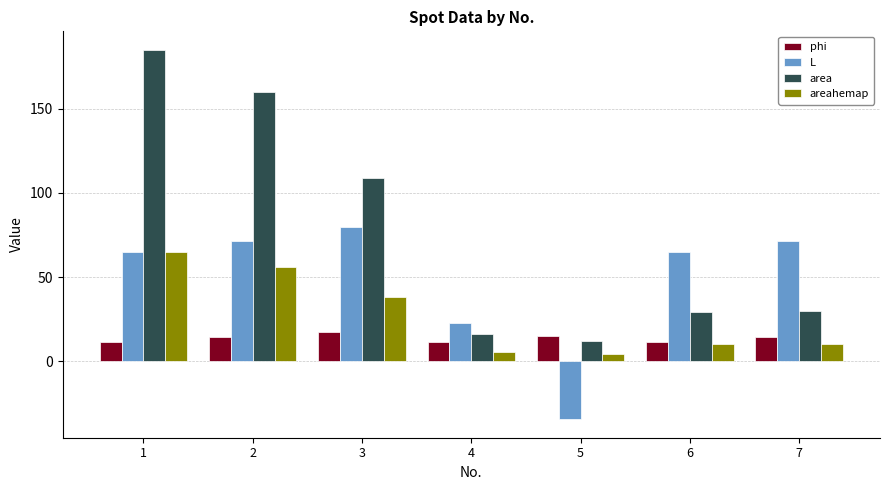

What are all the series names shown in the legend?

phi, L, area, areahemap